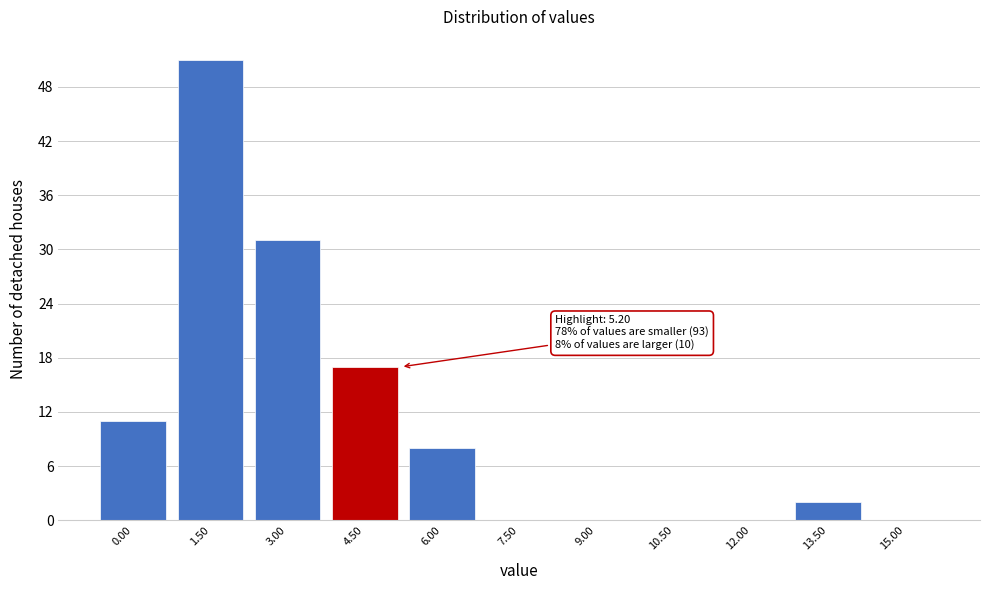

Reading right to left, transcribe all the data shown in this chart.

15.00=0	13.50=2	12.00=0	10.50=0	9.00=0	7.50=0	6.00=8	4.50=17	3.00=31	1.50=51	0.00=11